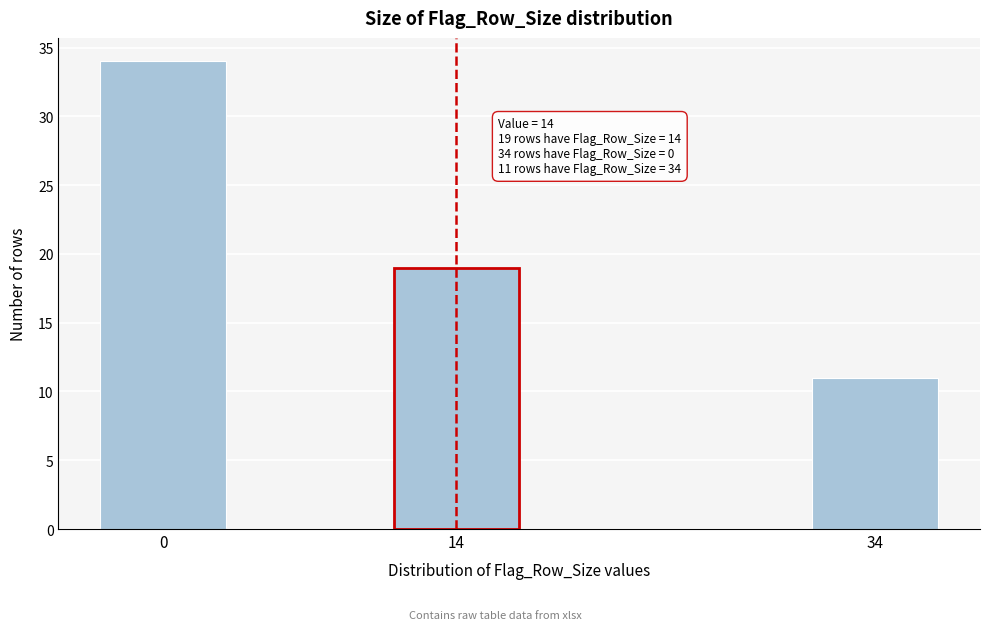

Reading right to left, list all the values displayed in this chart.

11	19	34